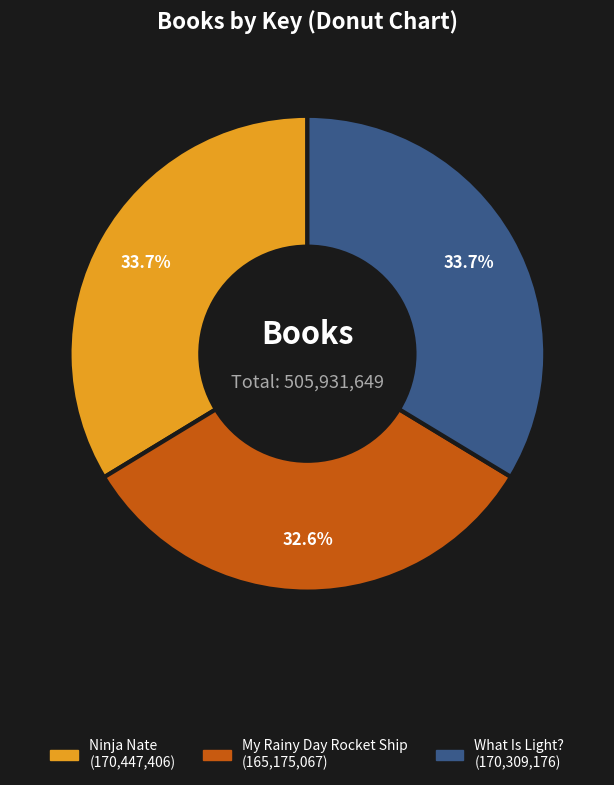

What portion of the pie excludes My Rainy Day Rocket Ship?

67.4%